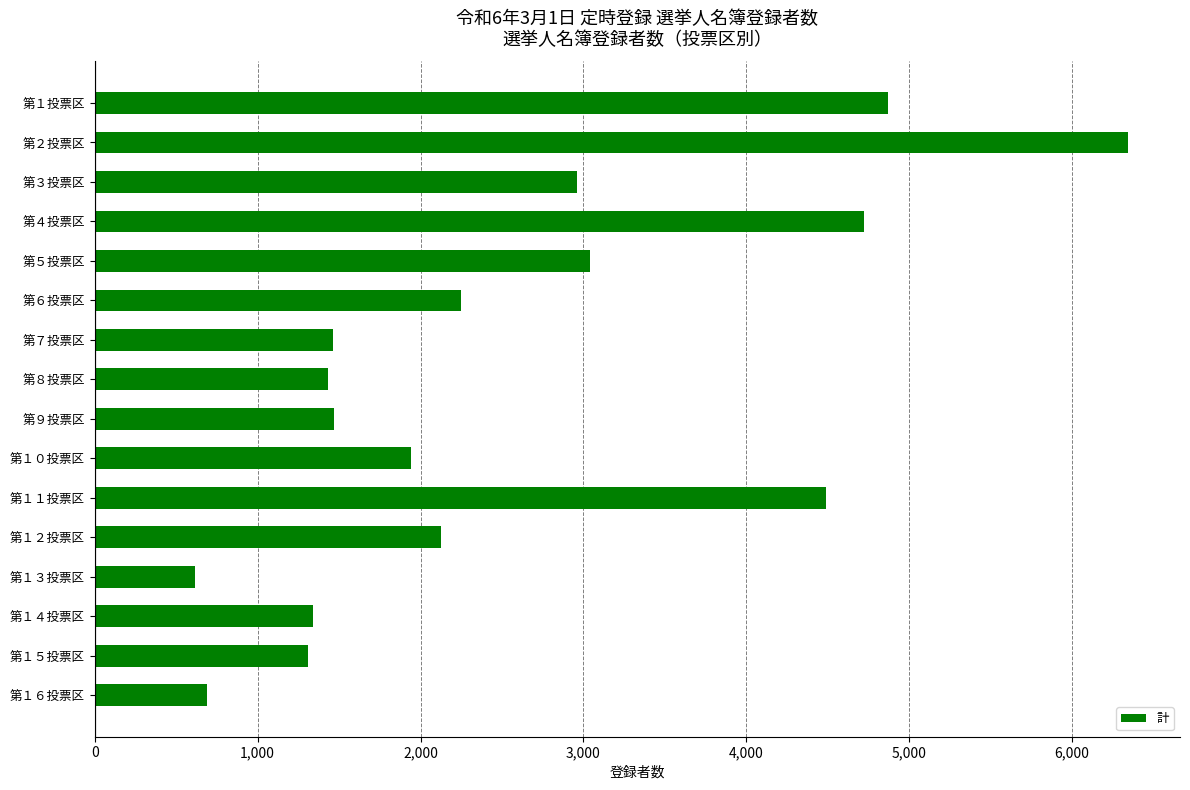

What is the value of the 2nd bar from the top?

6345